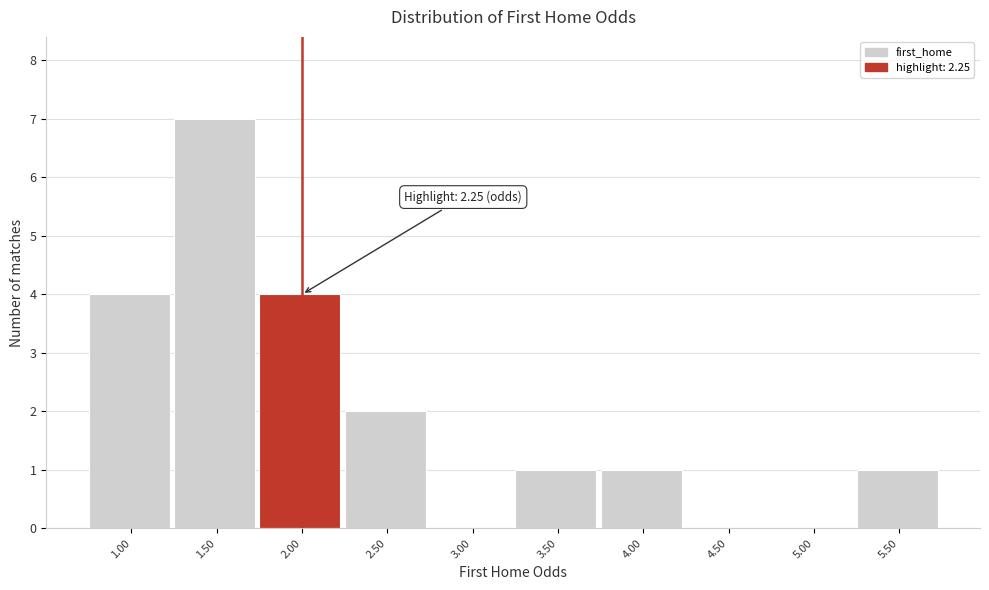

Reading left to right, transcribe all the data shown in this chart.

1.00=4	1.50=7	2.00=4	2.50=2	3.00=0	3.50=1	4.00=1	4.50=0	5.00=0	5.50=1